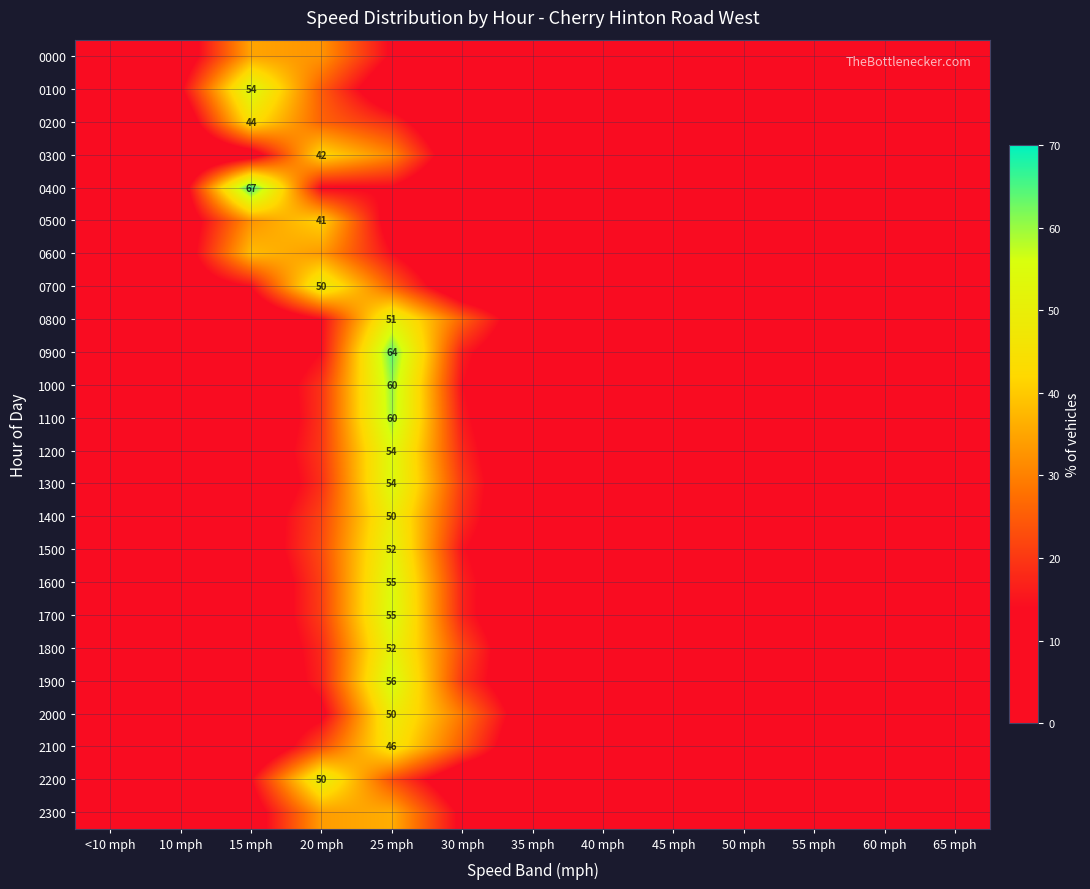

At which label does 1900 reach its peak?

25 mph